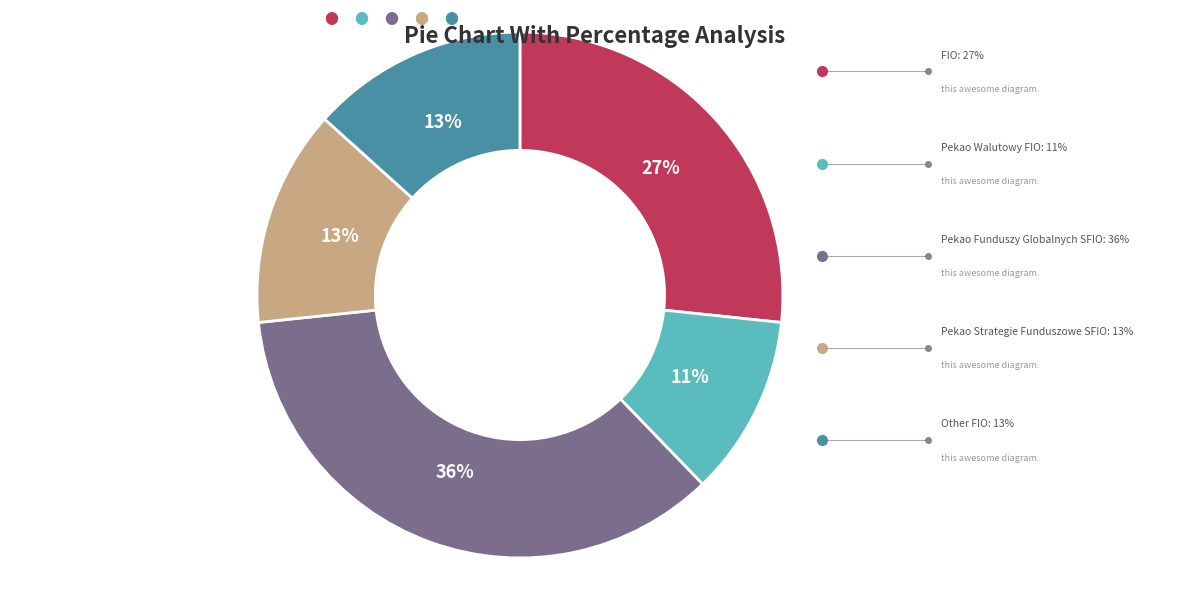

Is there a majority slice in this chart?

No